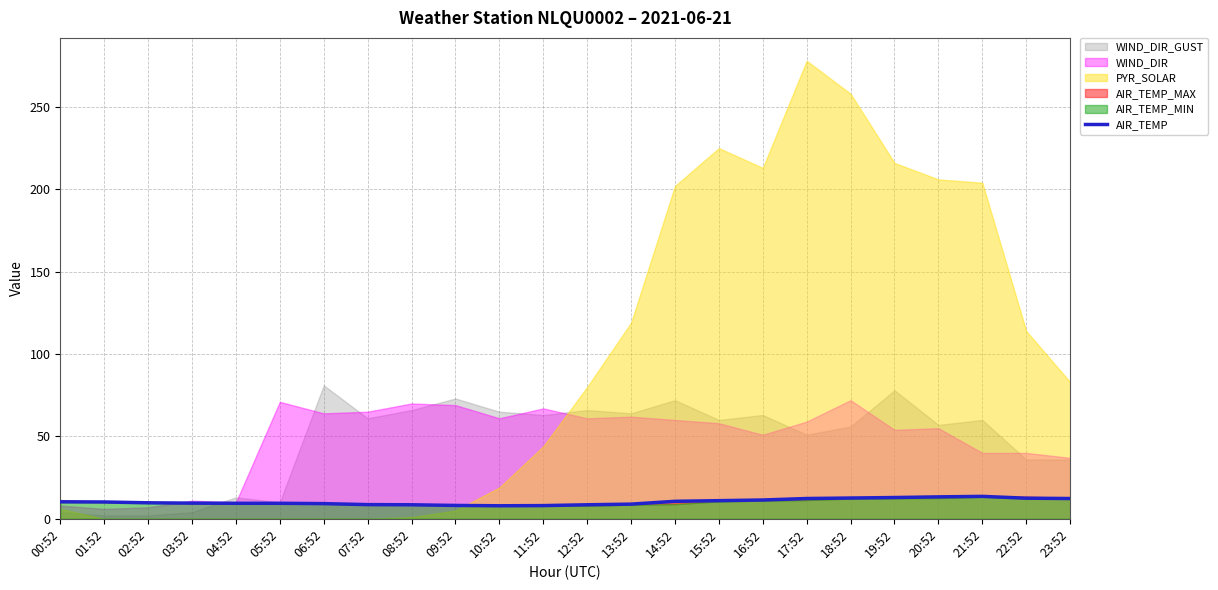

Is it true that the value at 14:52 is 10.6?

True